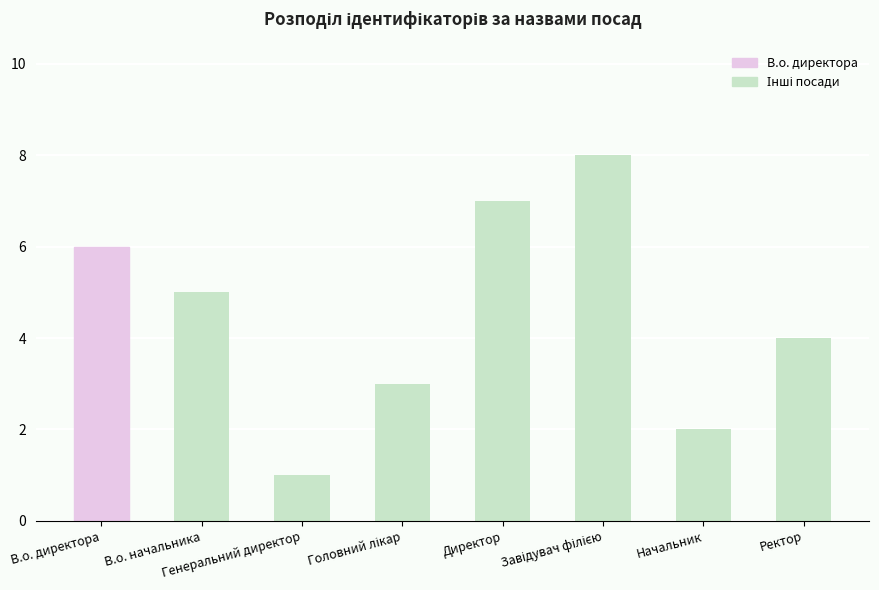

What is the difference between the second highest and minimum values?

6